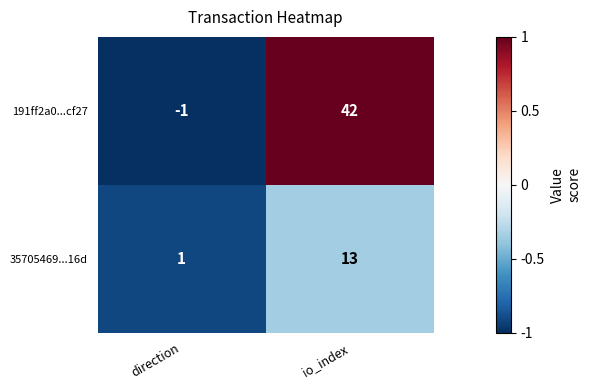

Where is 191ff2a0...cf27 nearest to the value 20?

direction